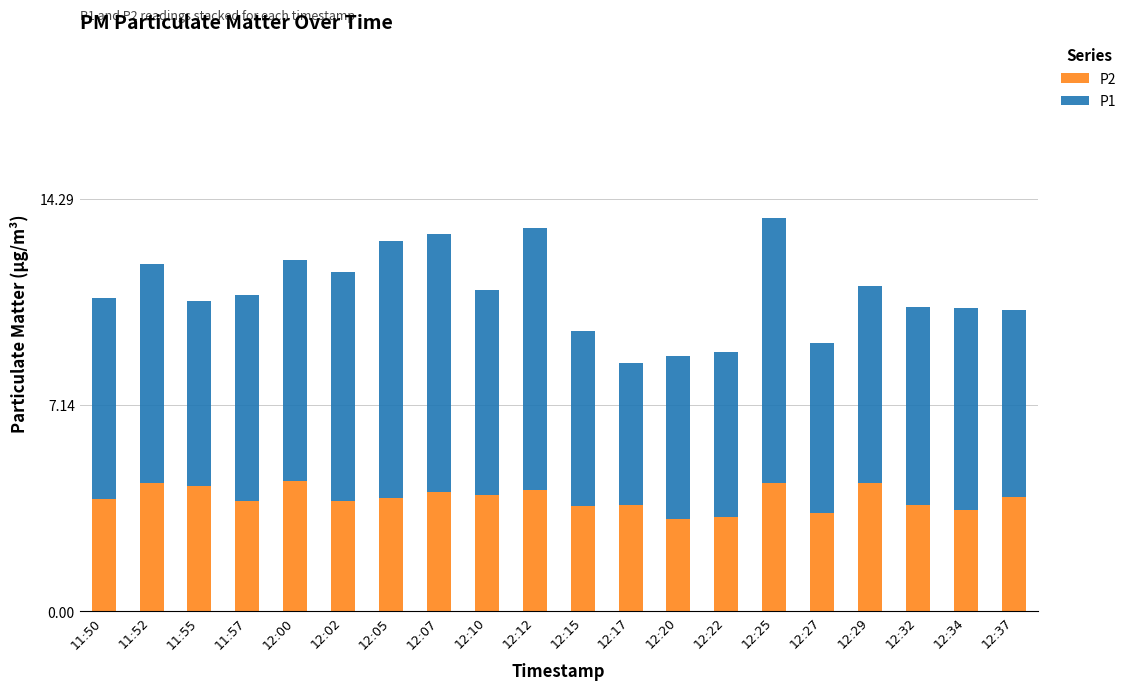

What is the total value across all series at 12:32?

10.6